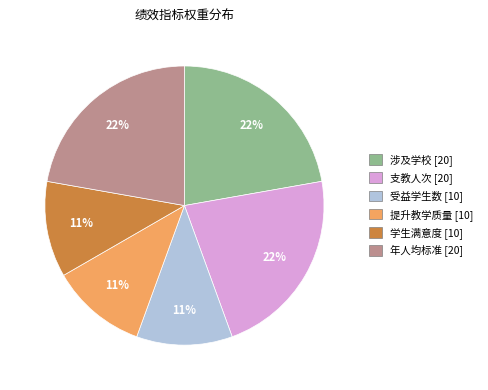

Does 支教人次 account for over 50% of the chart?

No